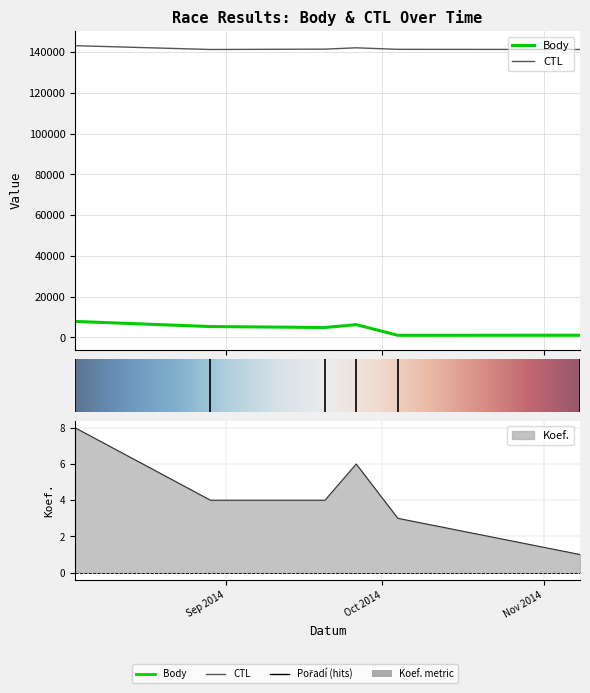

Between 2014-08-29 and 2014-09-26, which series saw the biggest shift?

Body